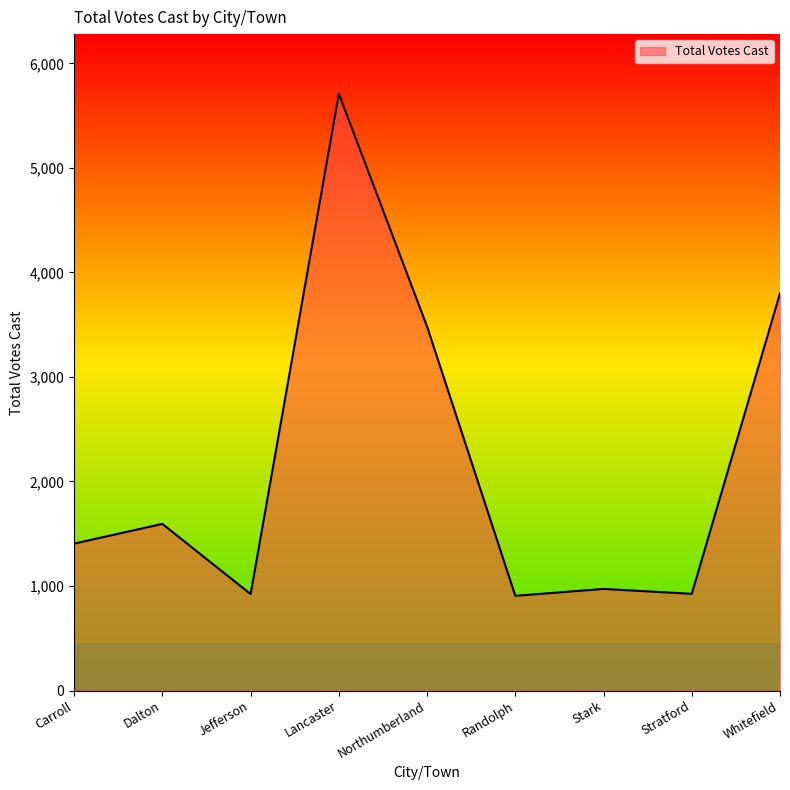

What is the approximate value at Randolph?

906